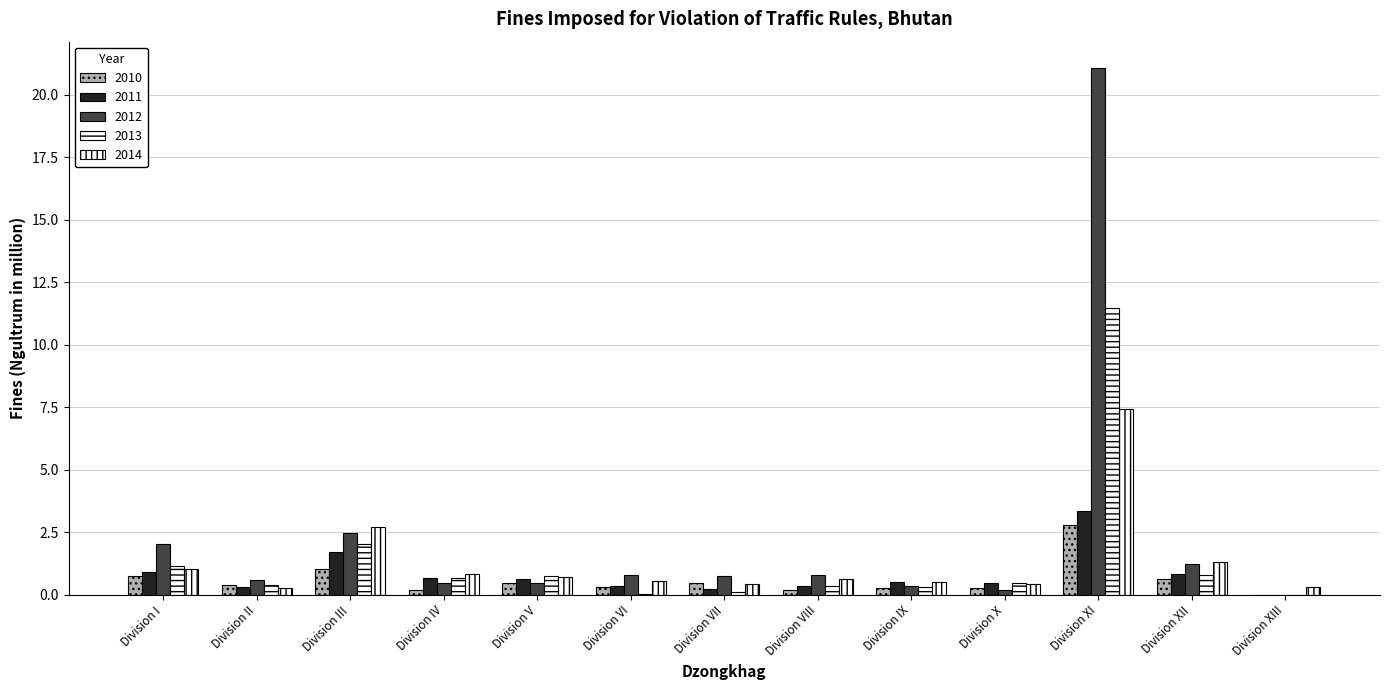

Are the bars horizontal?

No